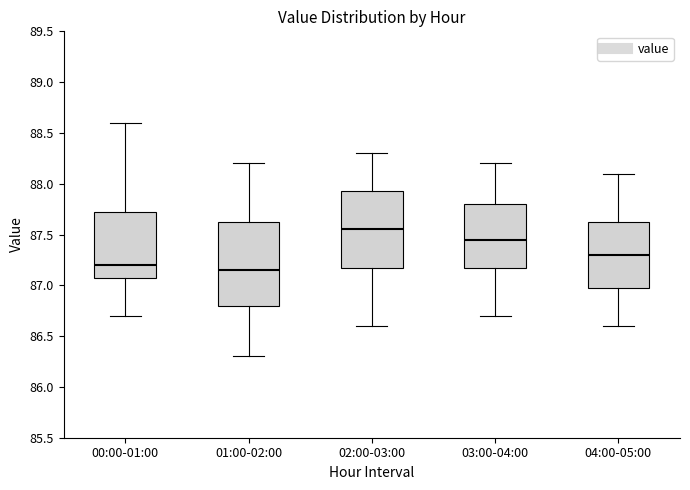

Reading left to right, read every box against the y-axis: the position of its median line, the range the box covers, and the ends of its whiskers. The values are not printed on the chart, so give them approximately, as read against the axis.

00:00-01:00: median 87.20, box 87.10 to 87.75, whiskers 86.70 to 88.60
01:00-02:00: median 87.15, box 86.80 to 87.65, whiskers 86.30 to 88.20
02:00-03:00: median 87.55, box 87.20 to 87.95, whiskers 86.60 to 88.30
03:00-04:00: median 87.45, box 87.20 to 87.80, whiskers 86.70 to 88.20
04:00-05:00: median 87.30, box 87.00 to 87.65, whiskers 86.60 to 88.10